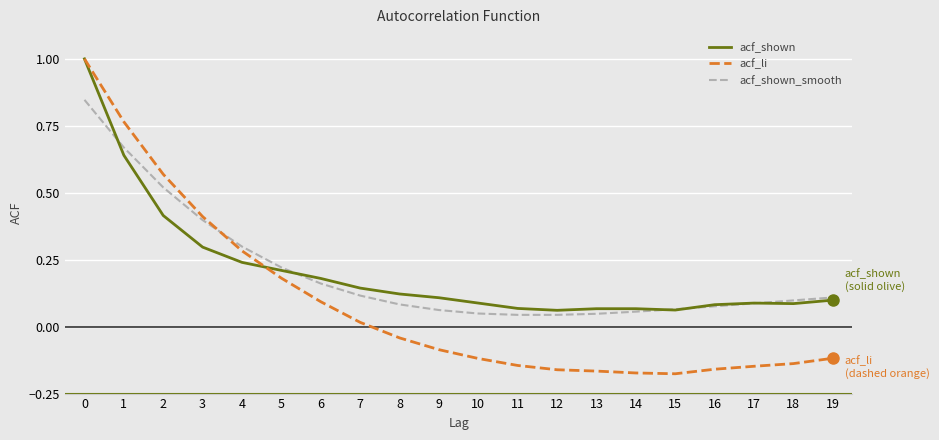

Which series changed the most between 4 and 10?

acf_li